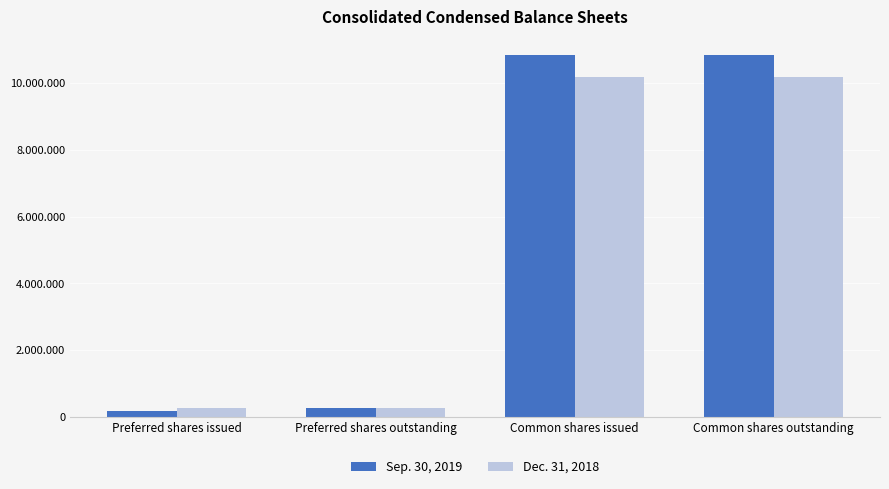

What are all the series names shown in the legend?

Sep. 30, 2019, Dec. 31, 2018